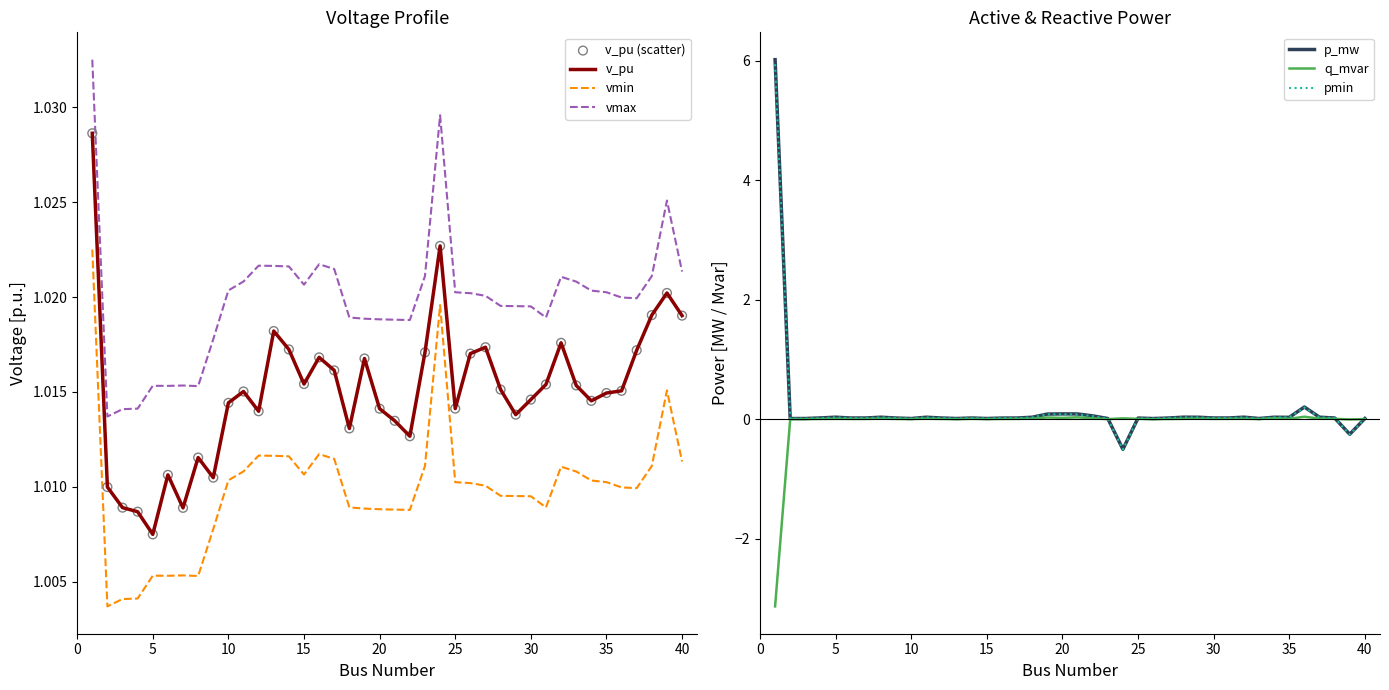

Which series contains the lowest Y value?

q_mvar